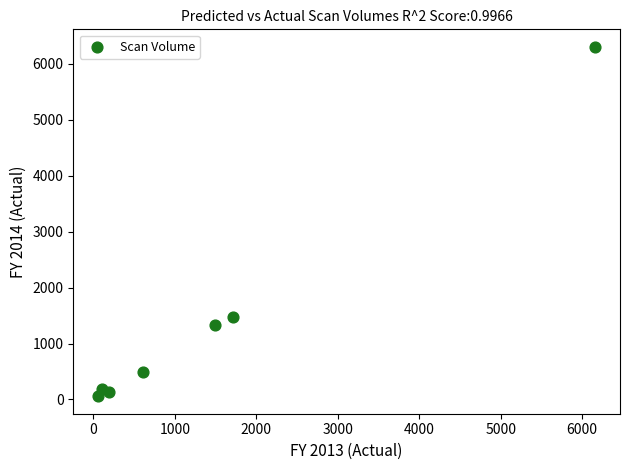

What Y value in the scatter plot is closest to 3179?

1468